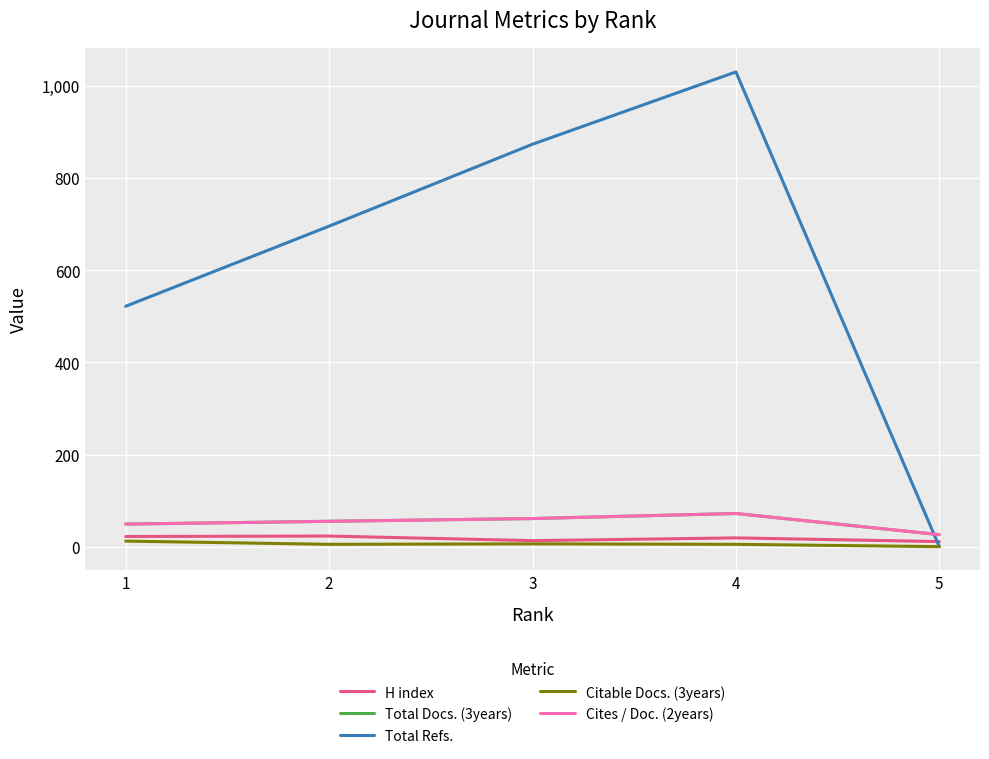

At which category is the sum across all series the highest?

4